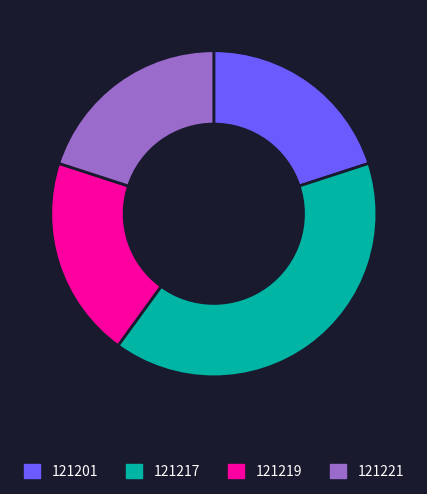

The 121217 slice represents 40% of the pie. True or false?

True